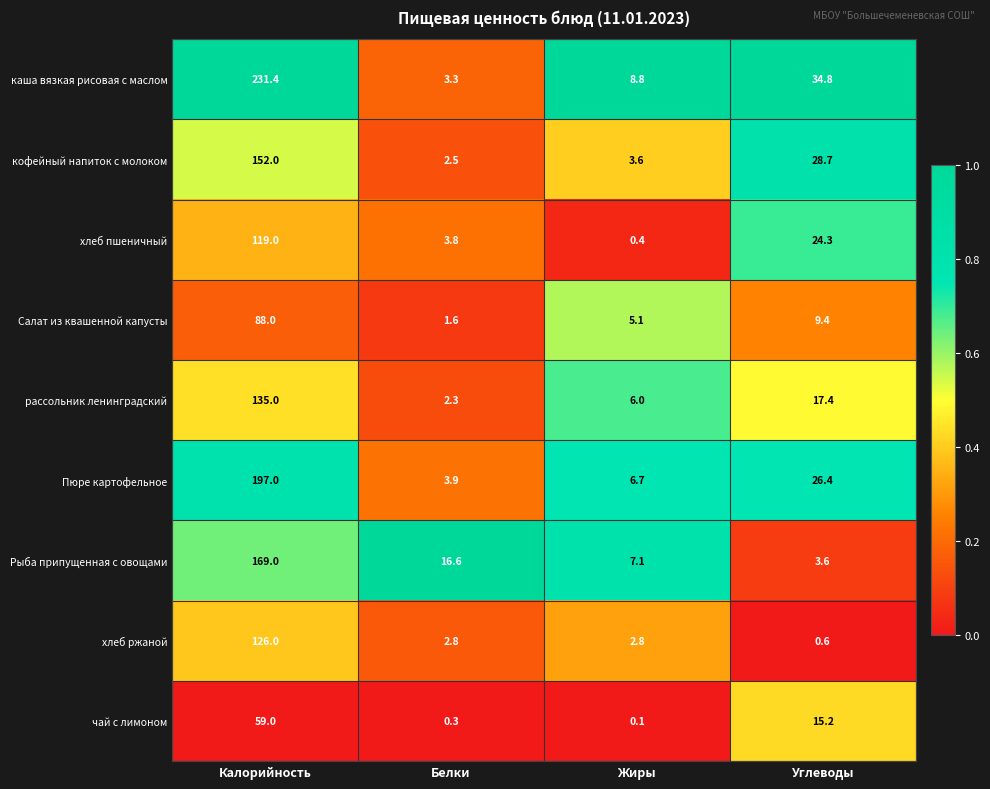

True or false: Рыба припущенная с овощами has a value of 7.1 at Жиры.

True